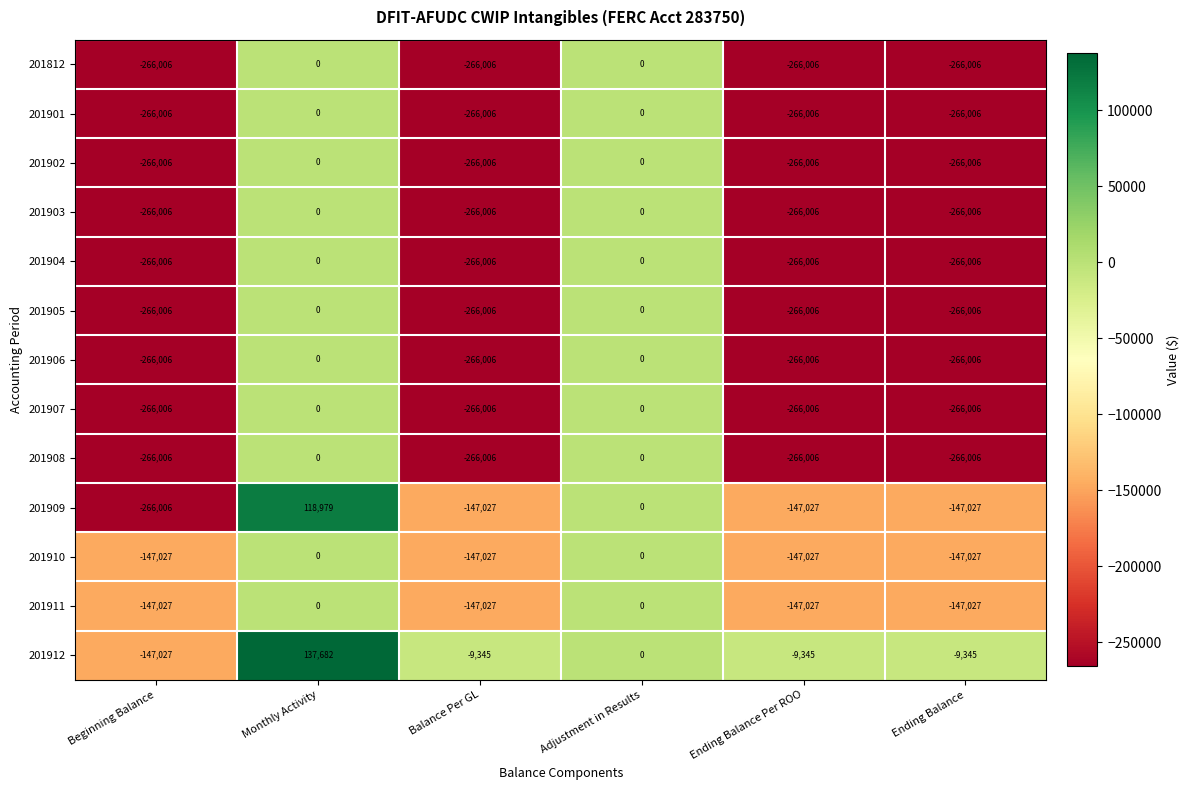

What is the total value across all series at Ending Balance Per ROO?

-2844480